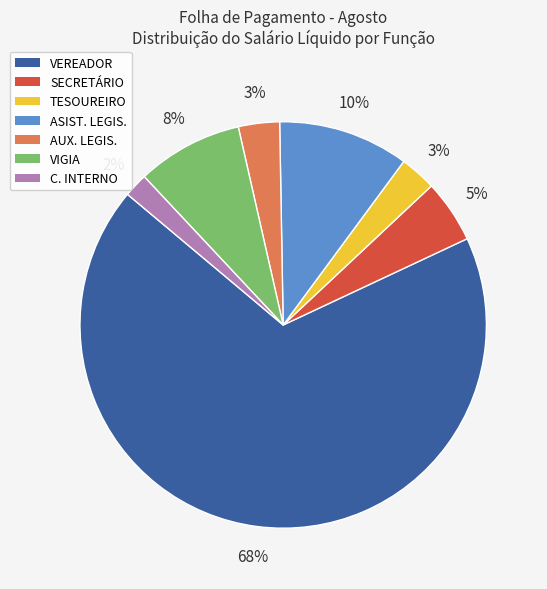

To the nearest percent, what percentage of the pie is ASIST. LEGIS.?

10%